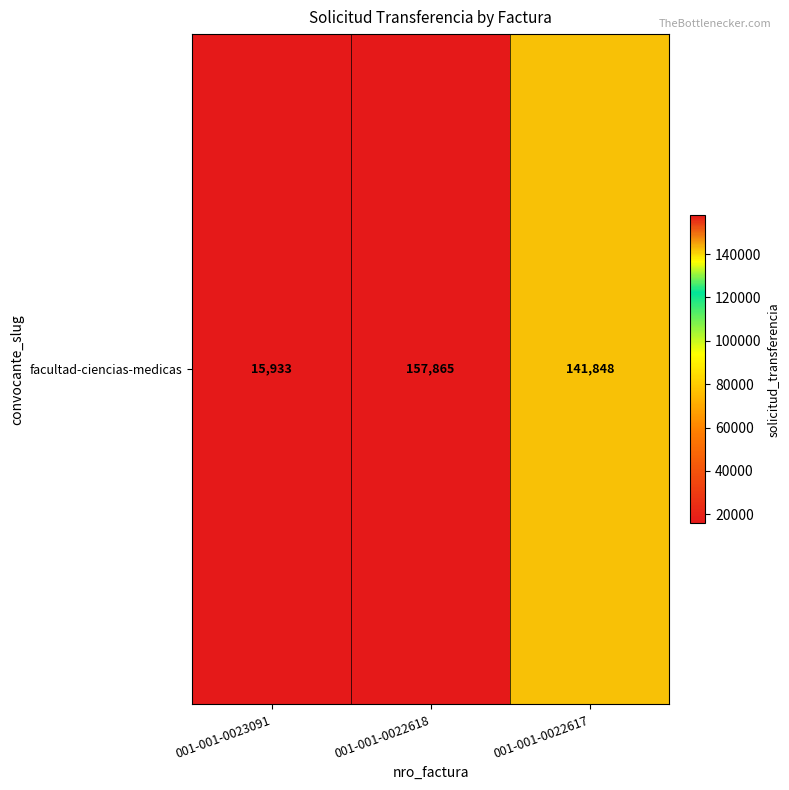

What is the difference between the maximum and minimum values?

141932